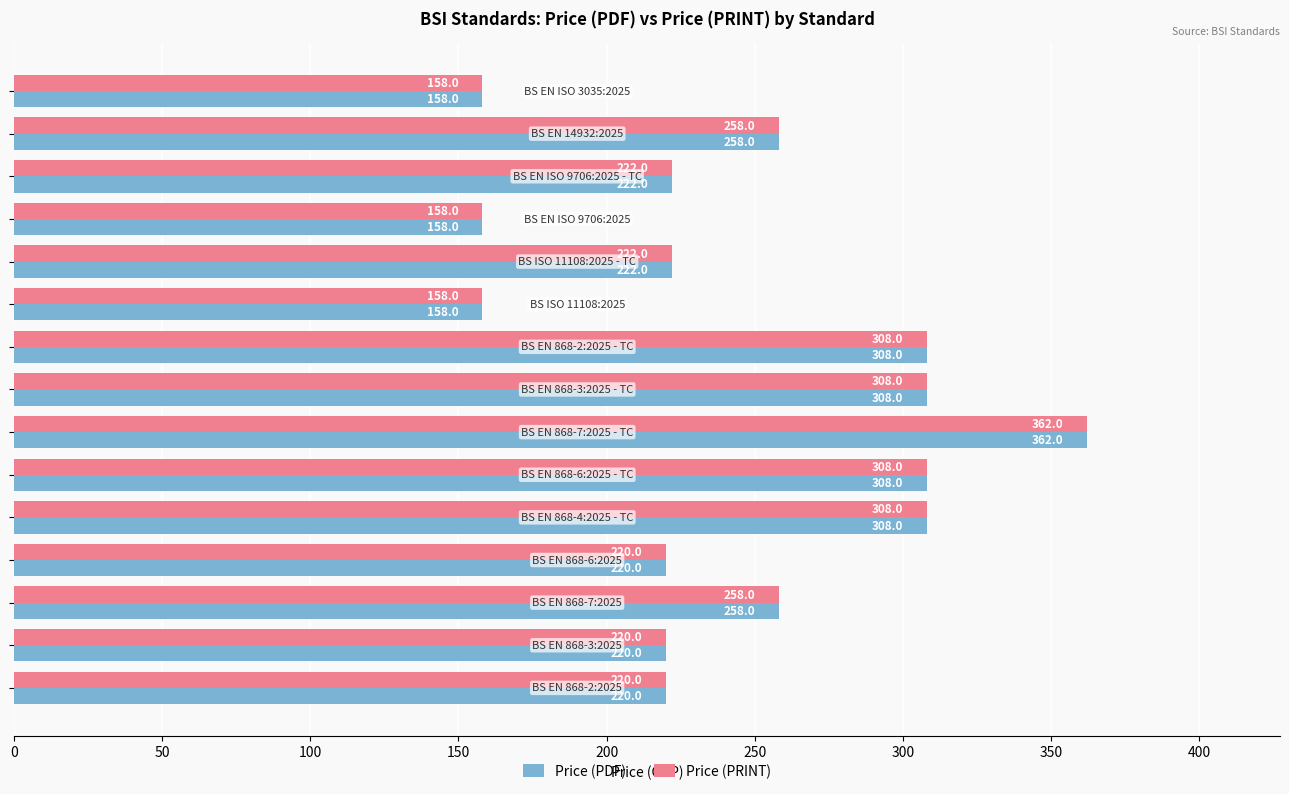

What is the maximum value shown in the chart?

362